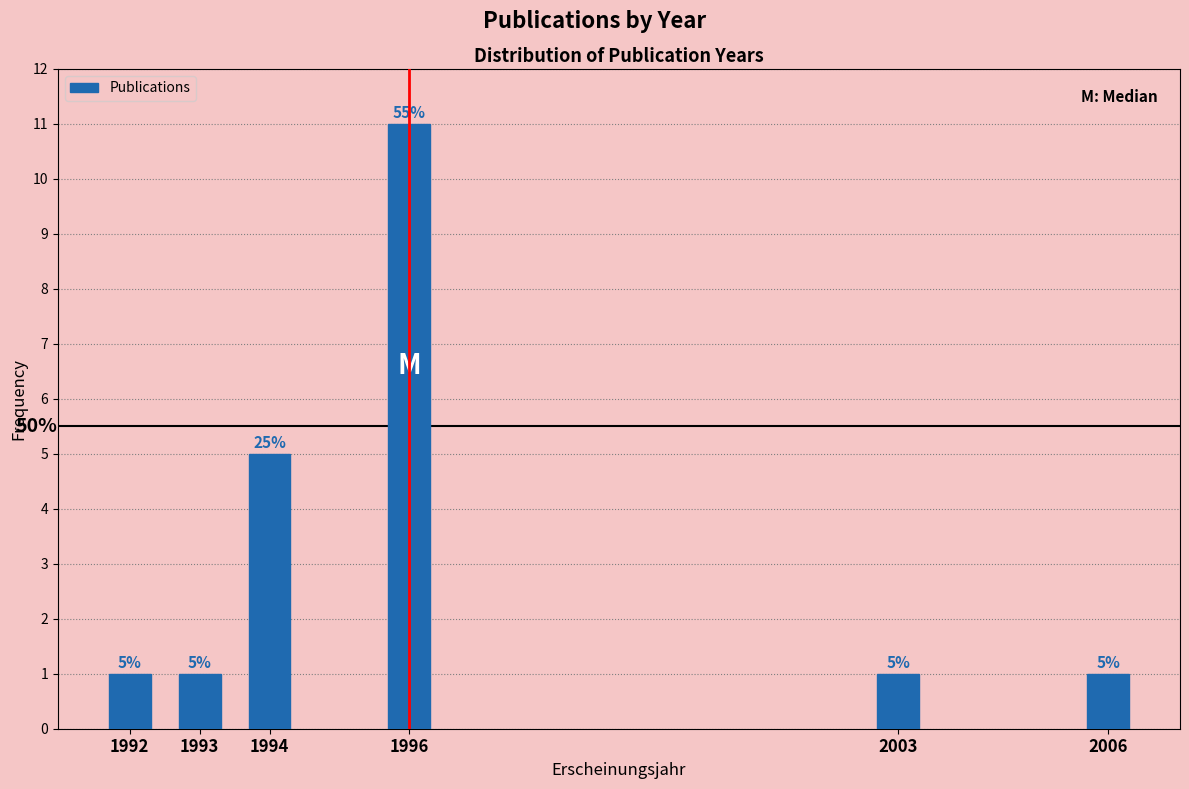

Reading right to left, what are all the values shown in this chart?

1	1	11	5	1	1